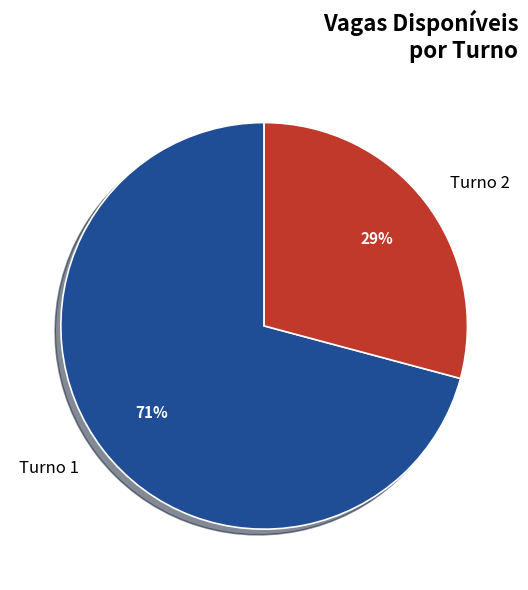

Is there a majority slice in this chart?

Yes